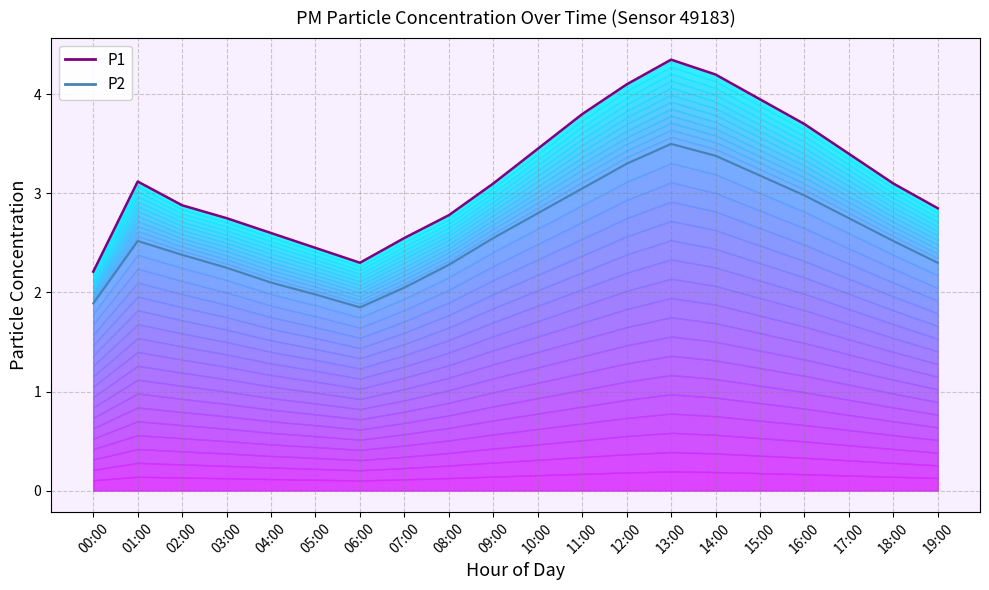

What is the average value of the P2 series?

2.6